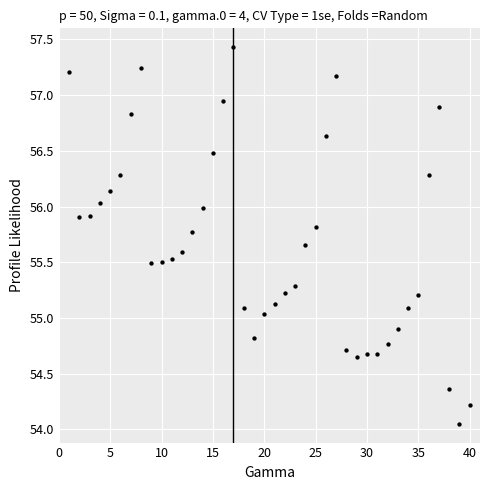

What is the range of Y values (max minus min)?

3.4